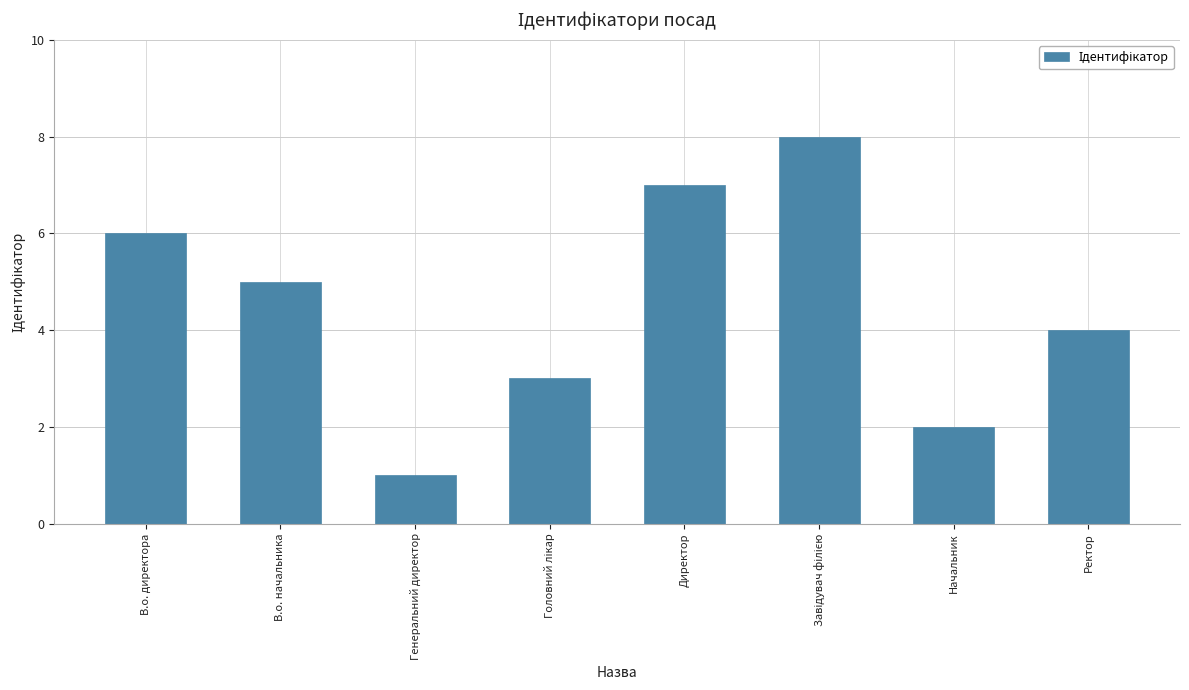

What is the label of the 6th bar from the right?

Генеральний директор